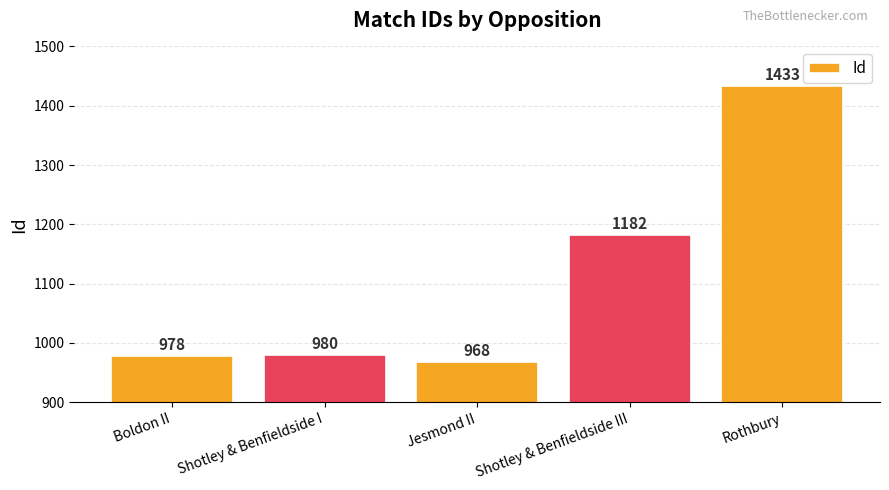

How many distinct data groups are displayed?

1